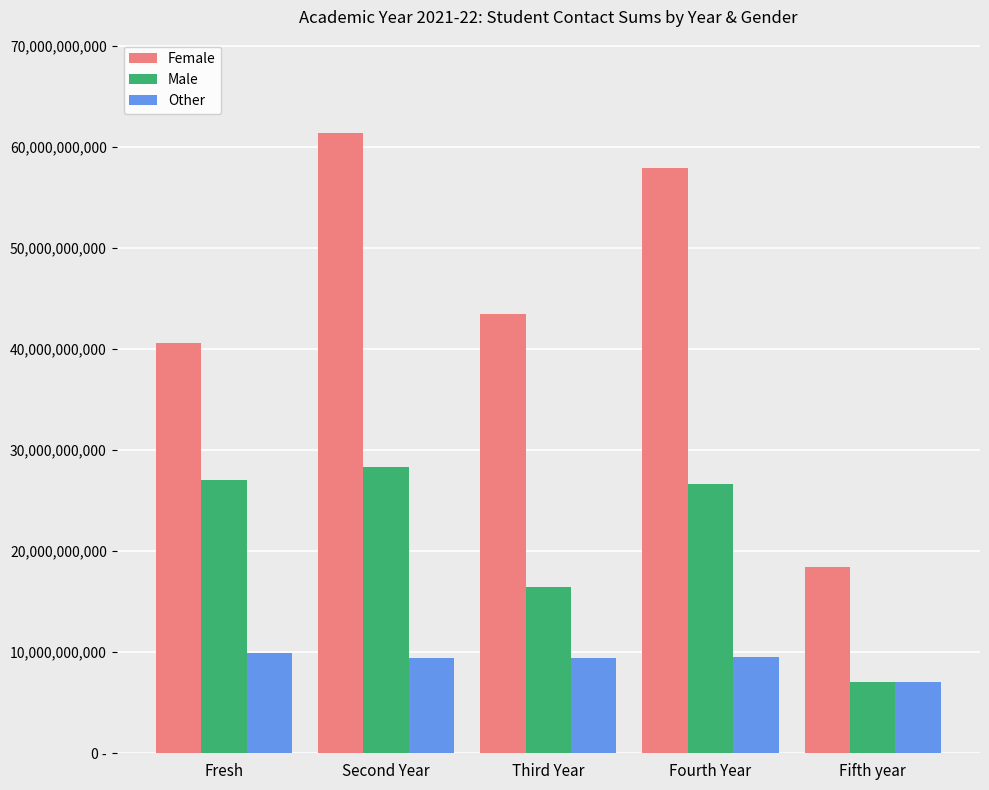

Which has a higher value, Fifth year or Fresh?

Fresh